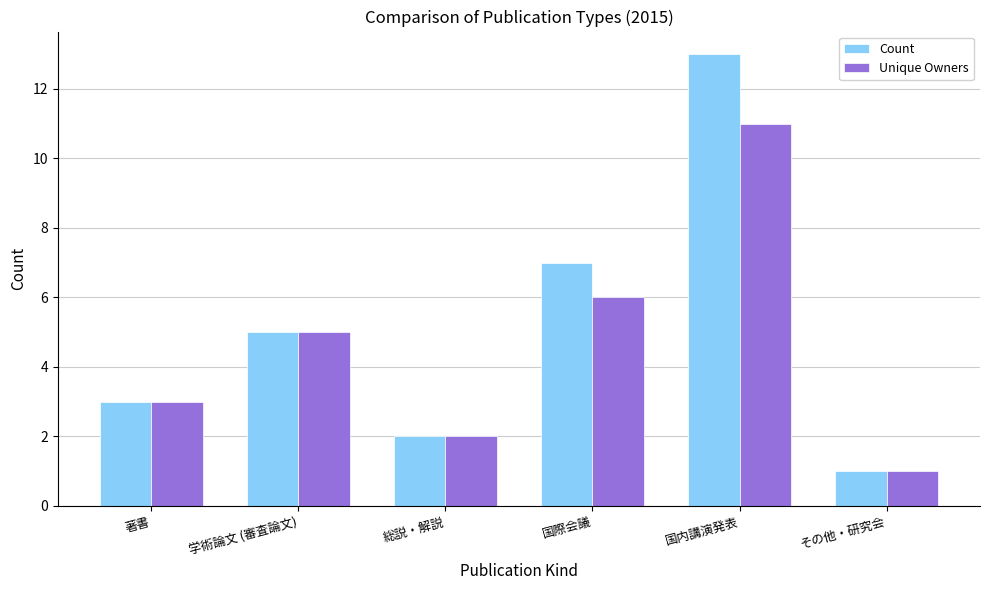

List the series in order of their overall mean, lowest first.

Unique Owners, Count